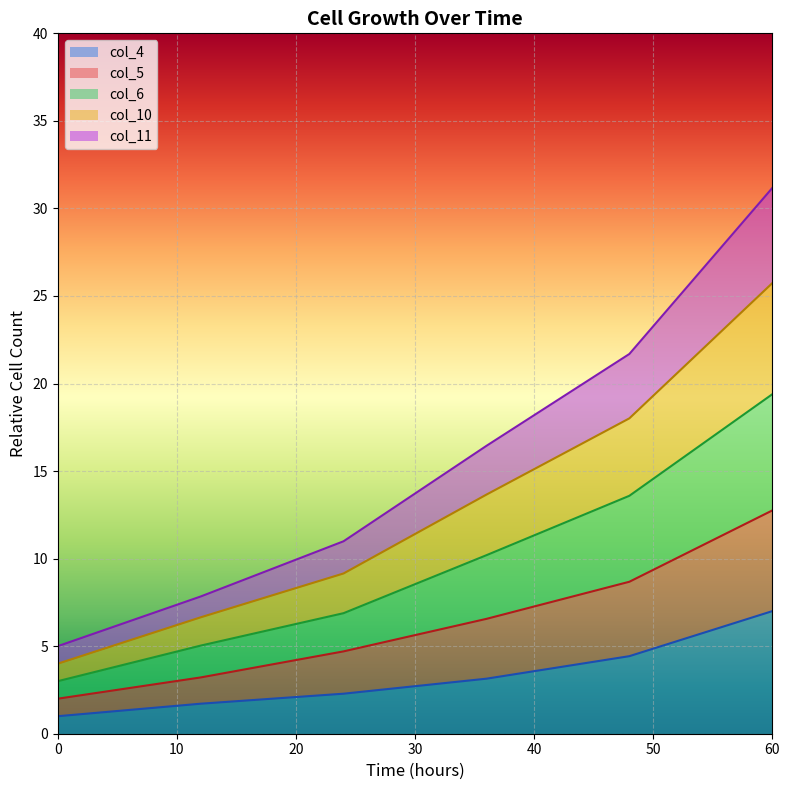

Count the number of categories in the chart.

6